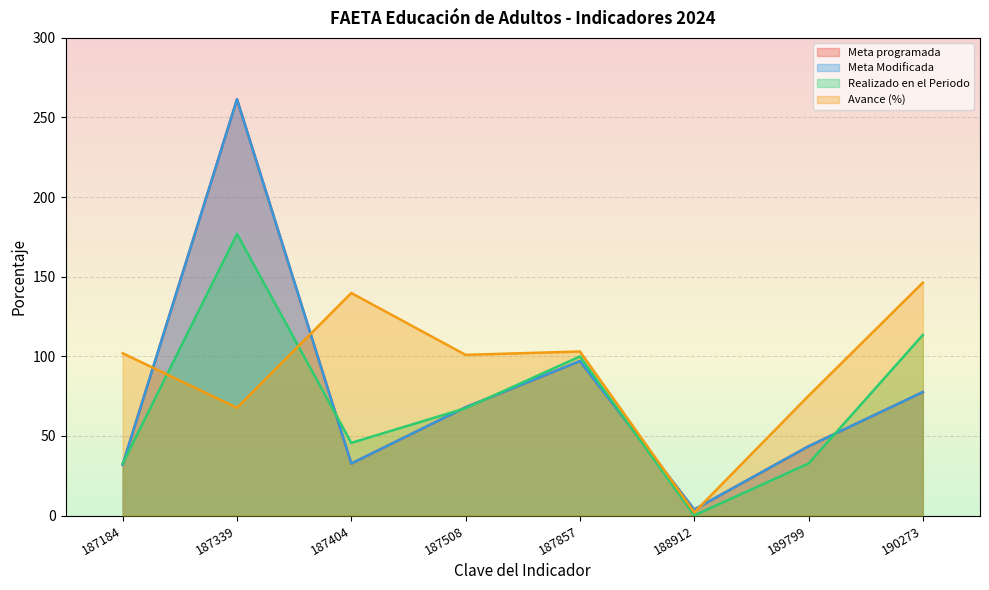

After their last crossing, which series has the higher values: Realizado en el Periodo or Meta programada?

Realizado en el Periodo